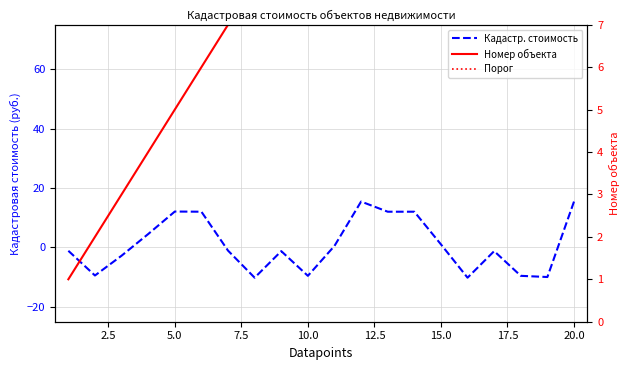

Reading right to left, what are all the values shown in this chart?

Кадастровая стоимость: 15.5	-9.9	-9.6	-1.2	-10.2	1.0	12.0	12.0	15.5	0.5	-9.6	-1.2	-10.2	-1.1	12.0	12.1	4.5	-2.8	-9.4	-1.1
Номер объекта: 20.0	19.0	18.0	17.0	16.0	15.0	14.0	13.0	12.0	11.0	10.0	9.0	8.0	7.0	6.0	5.0	4.0	3.0	2.0	1.0